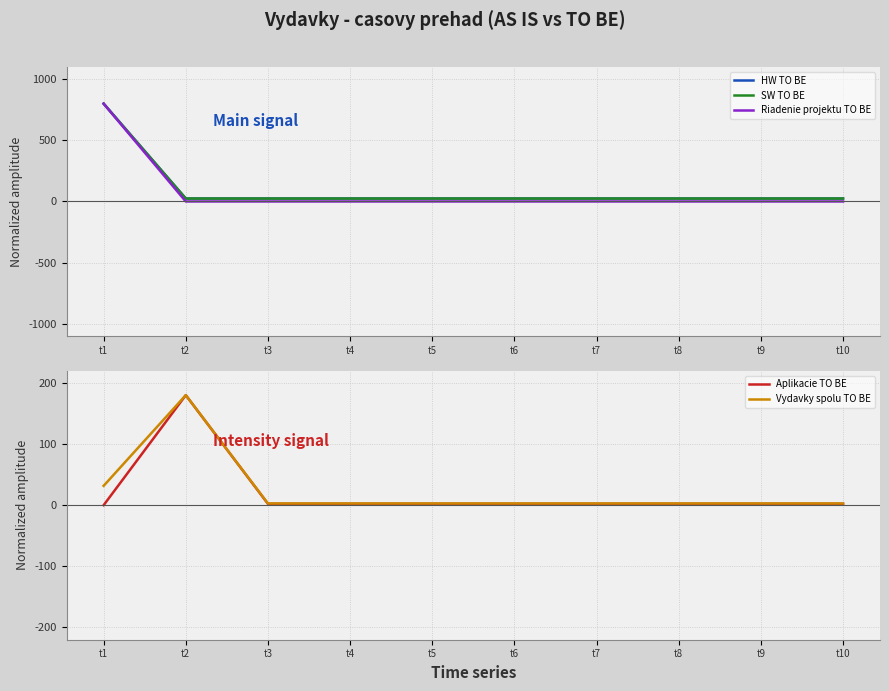

Between which two adjacent categories do HW TO BE and Vydavky spolu TO BE first intersect?

t1 and t2